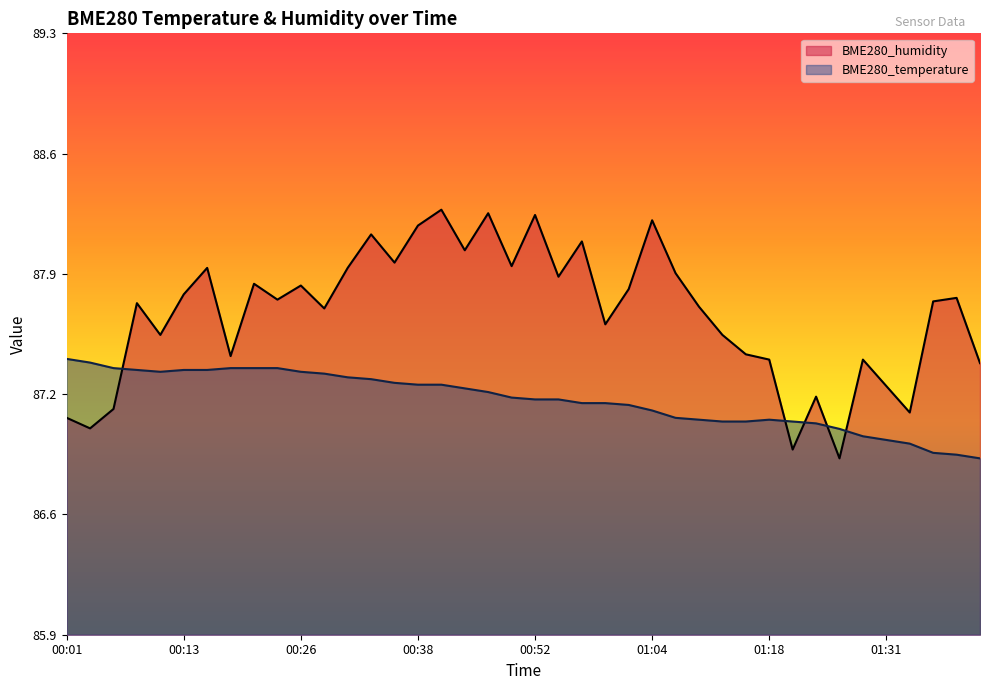

Reading right to left, transcribe all the data shown in this chart.

BME280_temperature: 01:42=86.9	01:40=86.9	01:37=86.9	01:34=87.0	01:31=87.0	01:29=87.0	01:26=87.0	01:23=87.1	01:21=87.1	01:18=87.1	01:15=87.1	01:12=87.1	01:09=87.1	01:07=87.1	01:04=87.1	01:01=87.2	00:59=87.2	00:57=87.2	00:54=87.2	00:52=87.2	00:49=87.2	00:46=87.2	00:43=87.3	00:41=87.3	00:38=87.3	00:36=87.3	00:33=87.3	00:31=87.3	00:29=87.4	00:26=87.4	00:24=87.4	00:21=87.4	00:19=87.4	00:16=87.4	00:13=87.4	00:11=87.4	00:08=87.4	00:06=87.4	00:03=87.4	00:01=87.4
BME280_humidity: 01:42=87.4	01:40=87.8	01:37=87.8	01:34=87.1	01:31=87.3	01:29=87.4	01:26=86.9	01:23=87.2	01:21=86.9	01:18=87.4	01:15=87.5	01:12=87.6	01:09=87.7	01:07=87.9	01:04=88.2	01:01=87.8	00:59=87.6	00:57=88.1	00:54=87.9	00:52=88.2	00:49=88.0	00:46=88.3	00:43=88.0	00:41=88.3	00:38=88.2	00:36=88.0	00:33=88.1	00:31=88.0	00:29=87.7	00:26=87.8	00:24=87.8	00:21=87.9	00:19=87.5	00:16=88.0	00:13=87.8	00:11=87.6	00:08=87.8	00:06=87.2	00:03=87.0	00:01=87.1